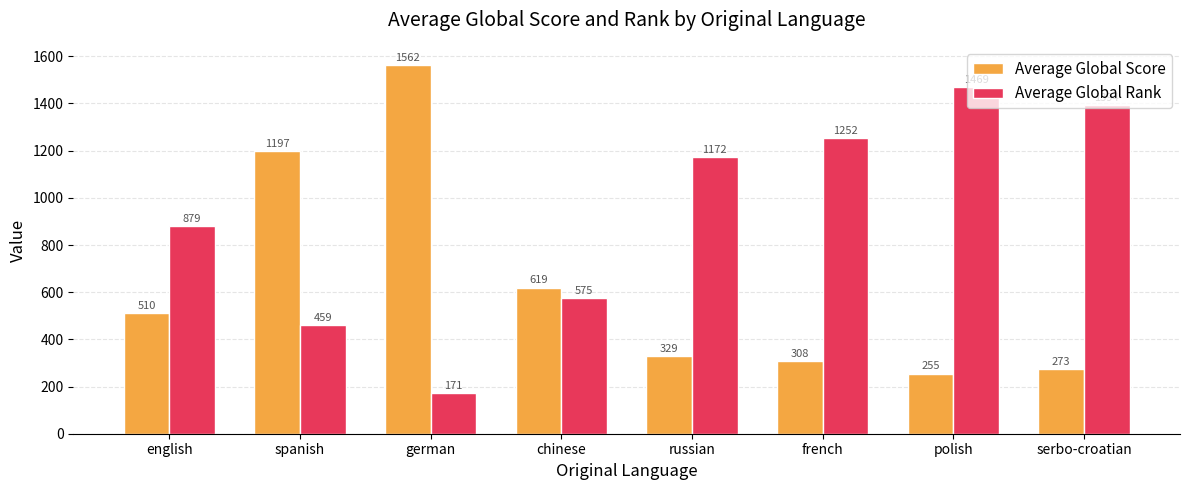

The value of Average Global Score at german is 1562.0. True or false?

True